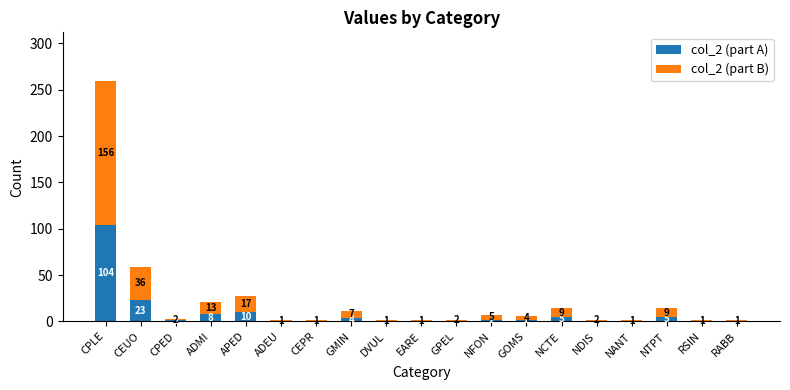

Where is col_2 (part A) nearest to the value 52?

CEUO